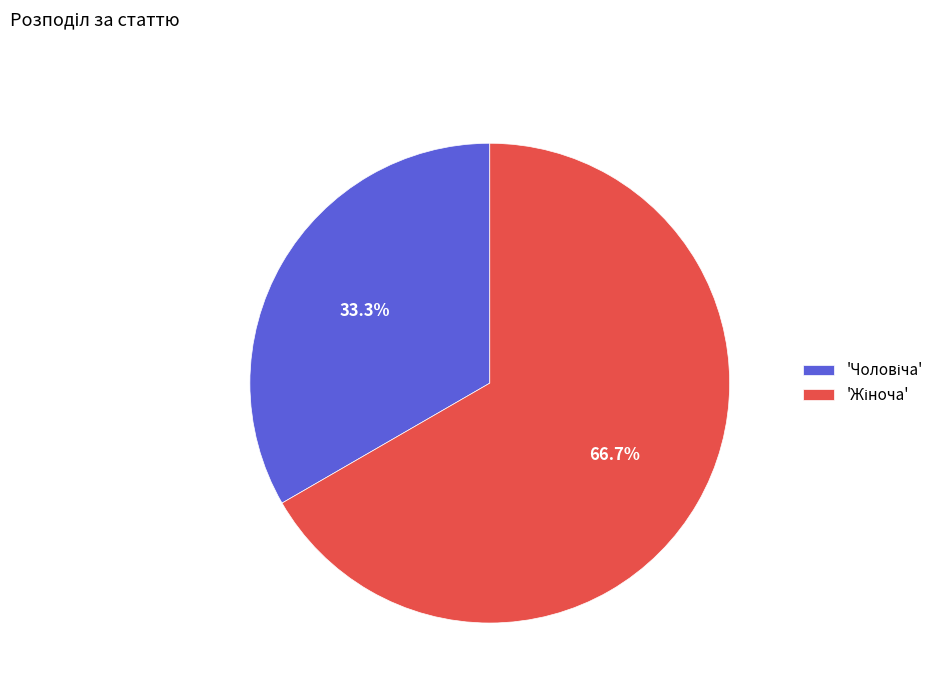

Count the number of slices in the pie.

2